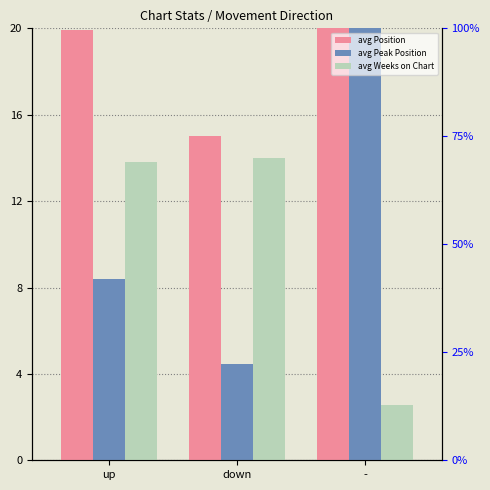

Are the bars grouped side by side (vs. stacked)?

Yes